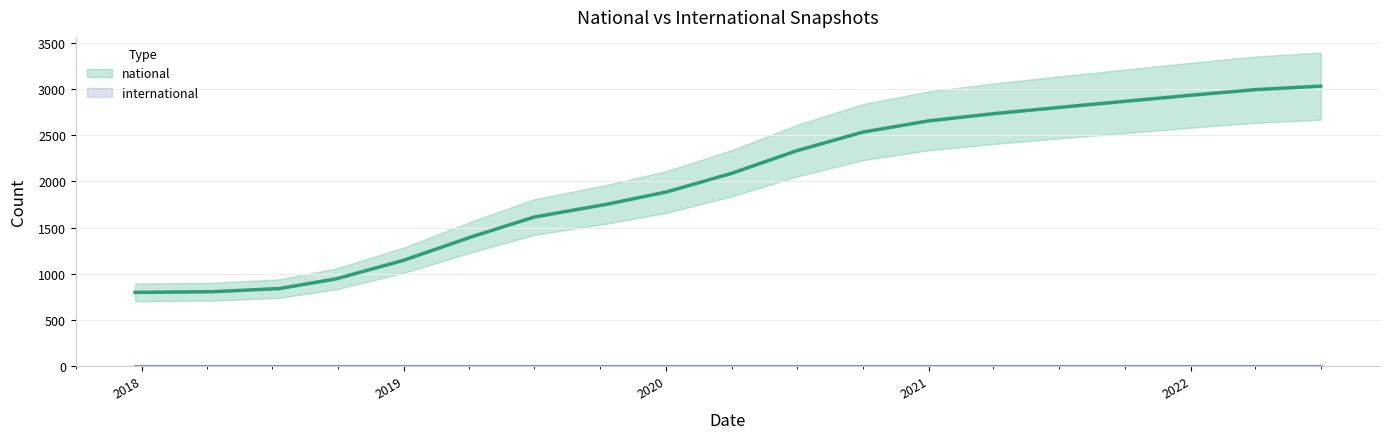

True or false: the data has more than 2 interior local peaks.

False